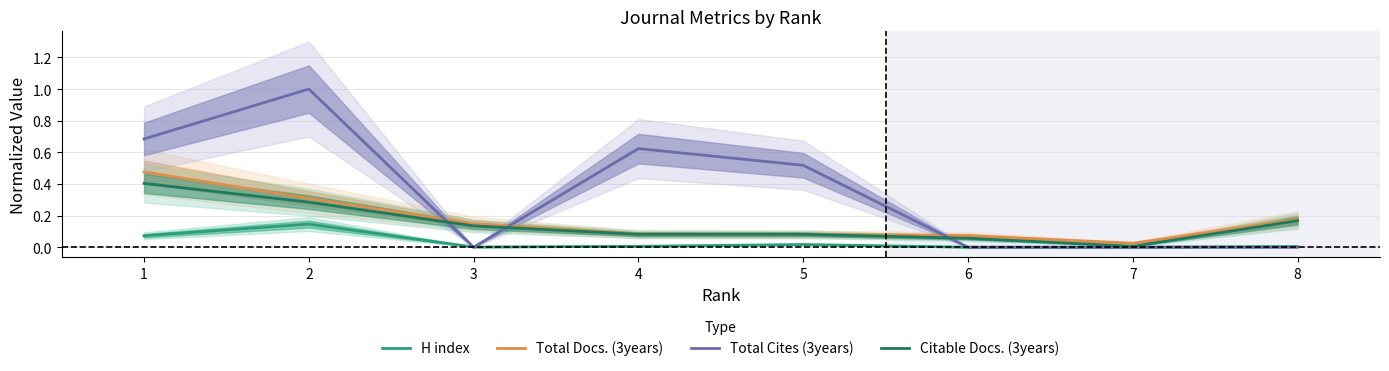

Which category has the highest value in the Total Docs. (3years) series?

1